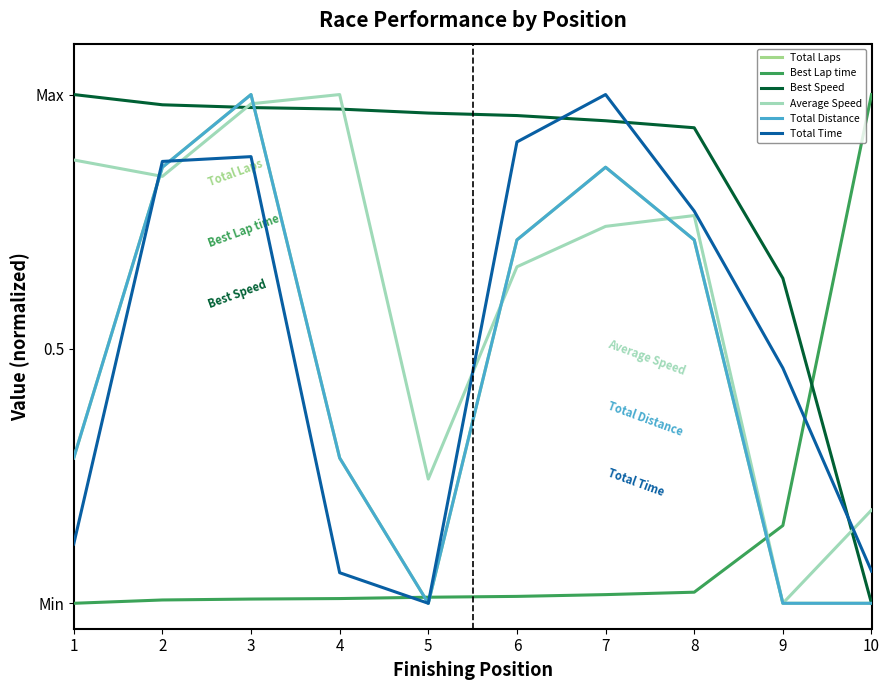

At which label does Total Laps reach its minimum?

5